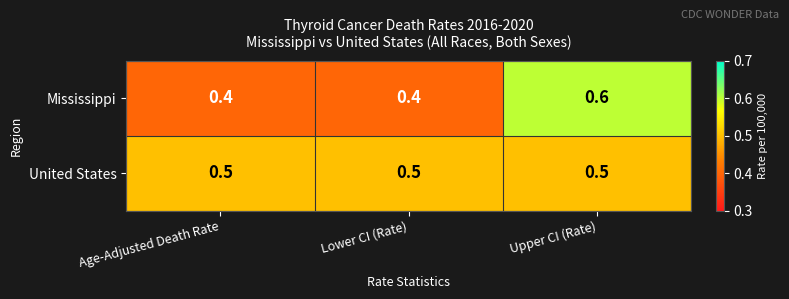

What is the minimum value shown in the chart?

0.4